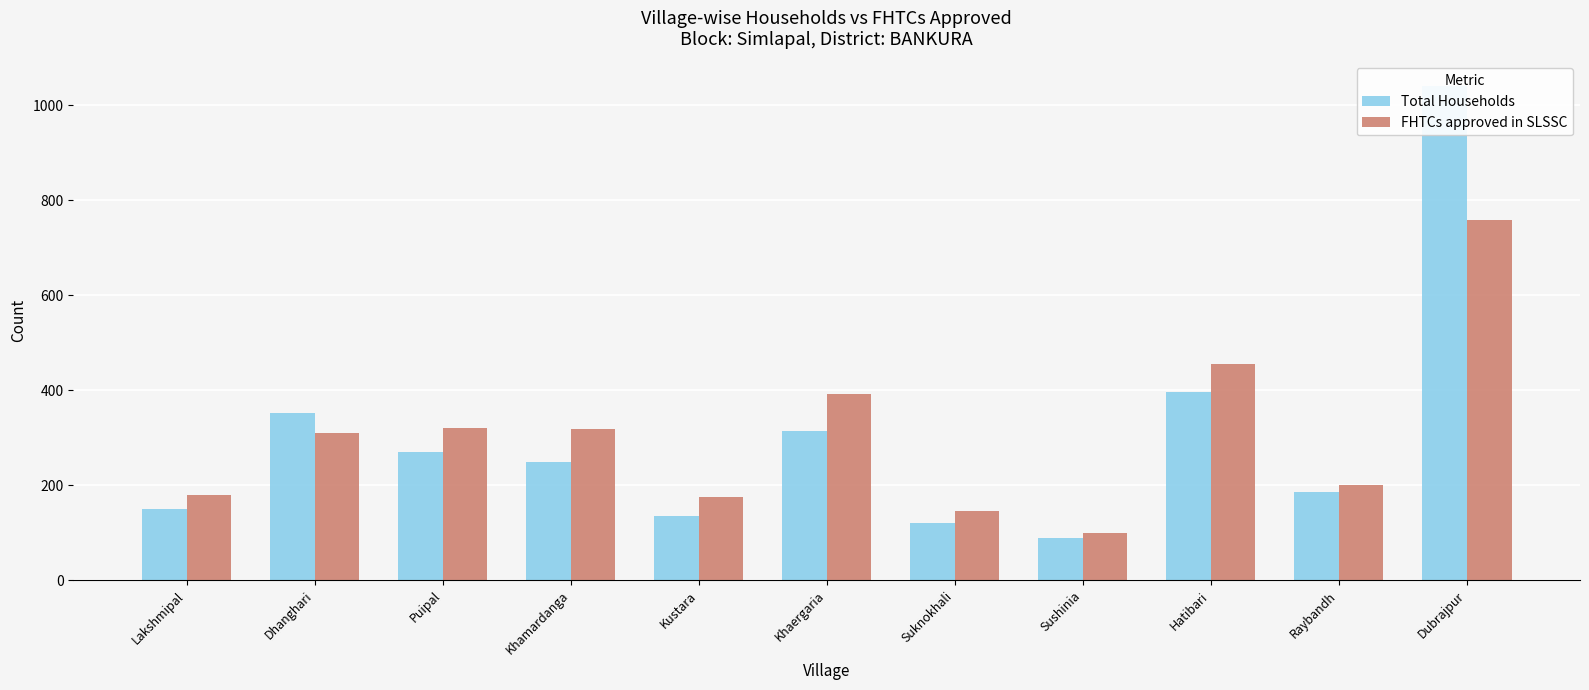

Reading left to right, transcribe all the data shown in this chart.

Total Households: 151	353	269	250	135	315	120	89	396	185	1040
FHTCs approved in SLSSC: 180	310	320	319	175	393	145	100	455	201	759